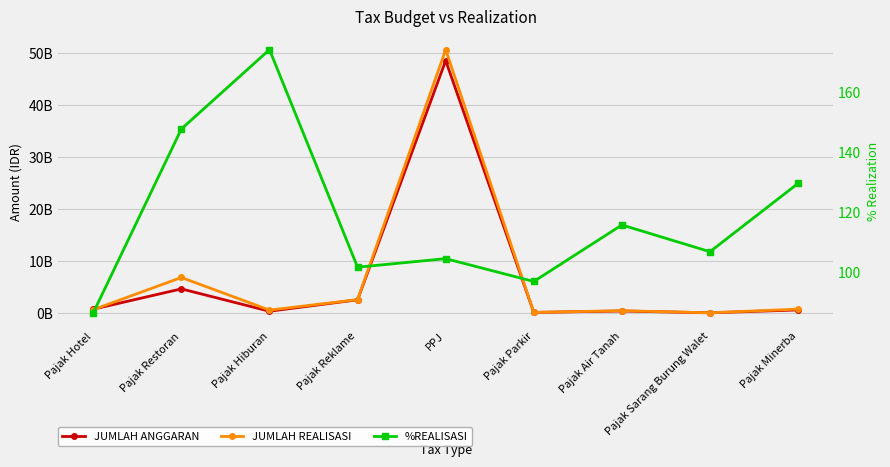

Where is %REALISASI nearest to the value 130?

Pajak Minerba